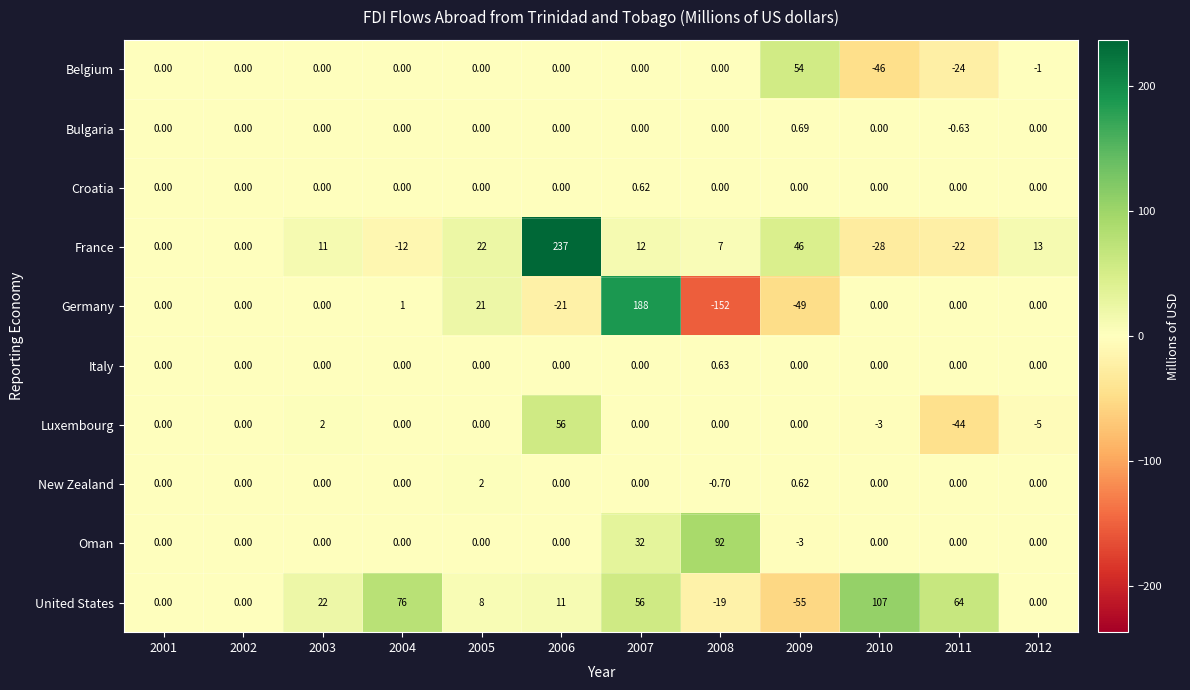

Which series has the largest range (max minus min)?

Germany